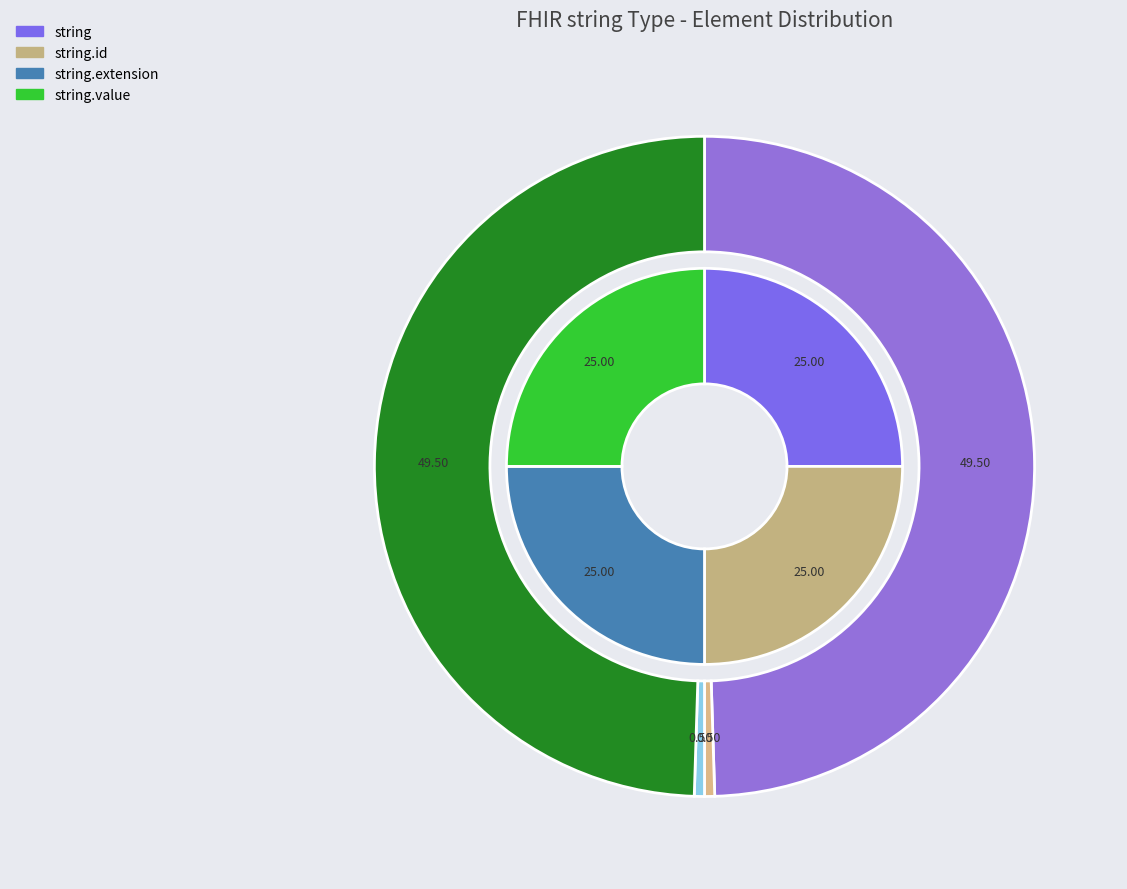

How many slices are in this pie chart?

4